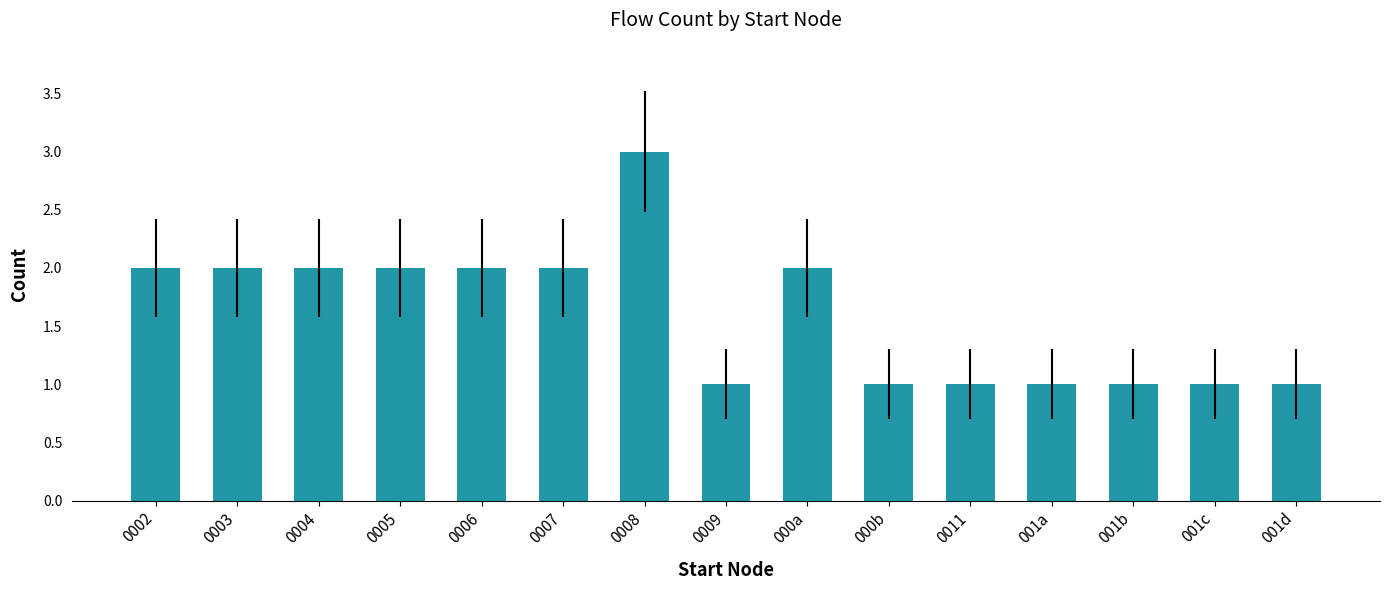

What is the ratio of the value at 0007 to the value at 0005?

1.0